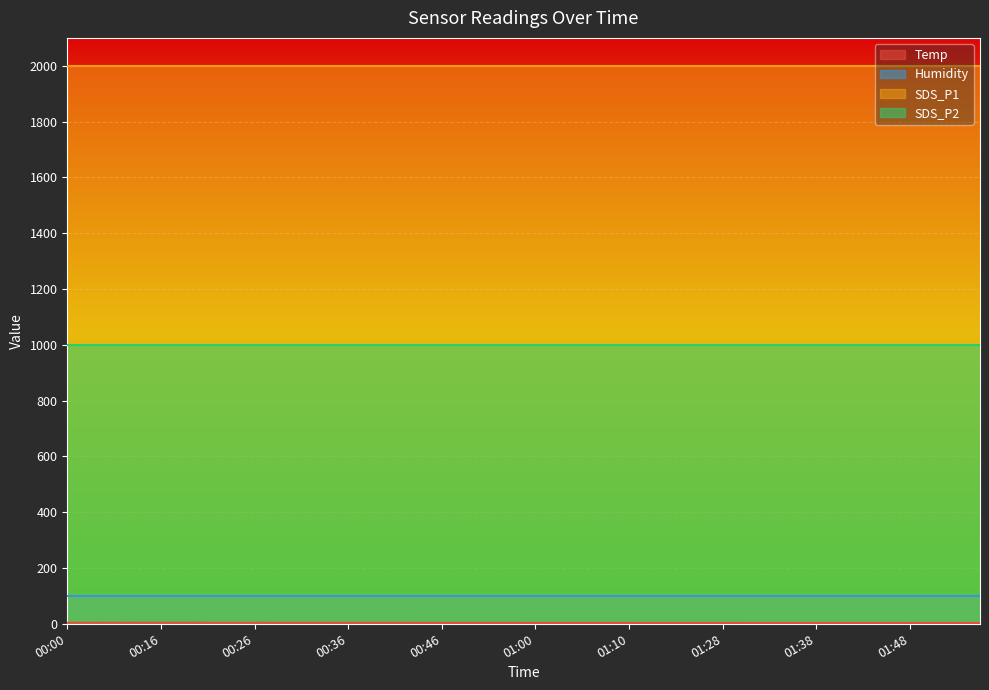

Which series has the largest total across all categories?

SDS_P1